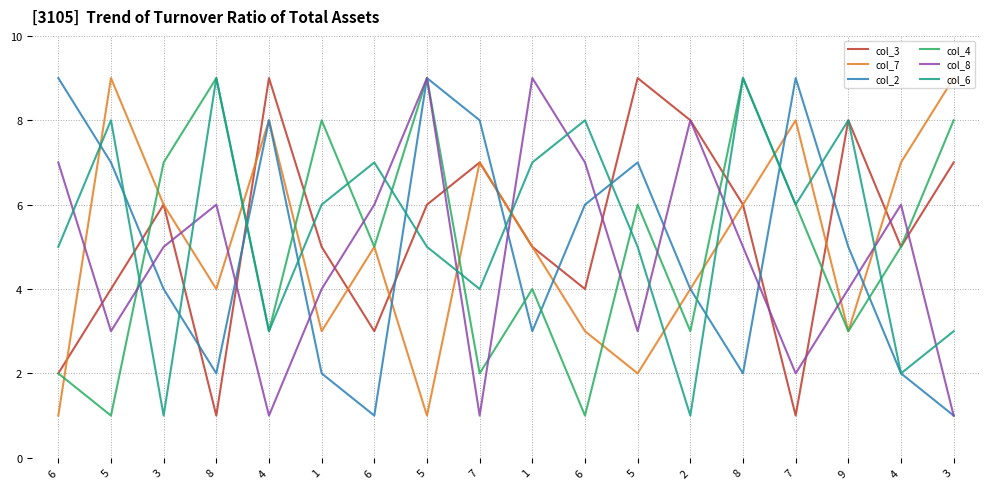

Where does the col_6 series first go above 6?

5